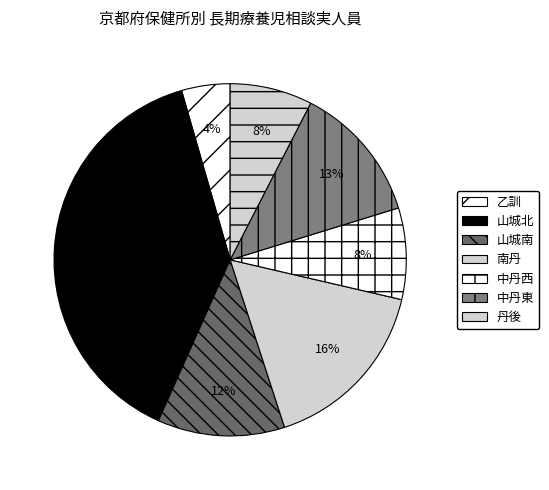

Is it true that 中丹東 is 13% of the pie?

True